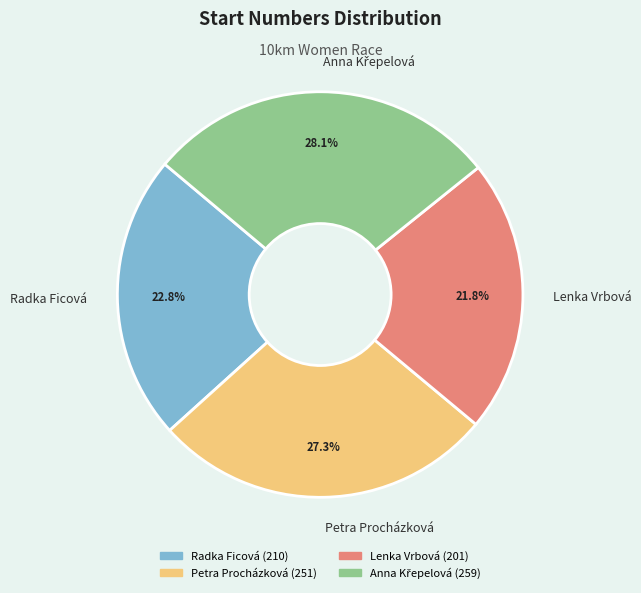

Combined, what portion of the pie is Petra Procházková and Lenka Vrbová?

49.1%